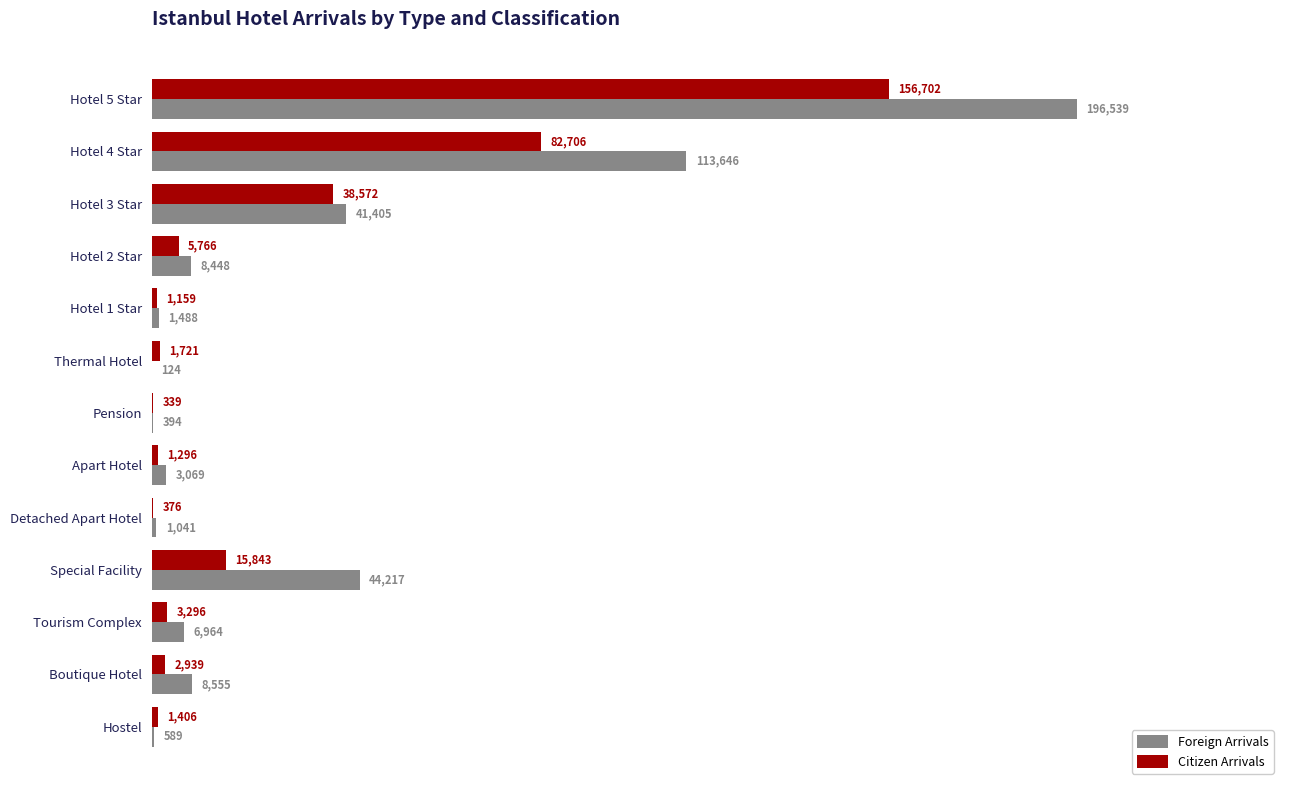

Which series changed the most between Hotel 2 Star and Hostel?

Foreign Arrivals